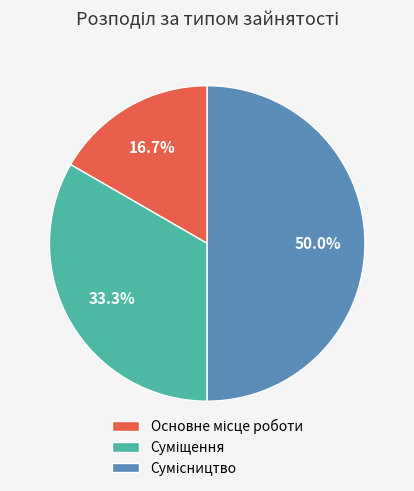

Count the number of slices in the pie.

3